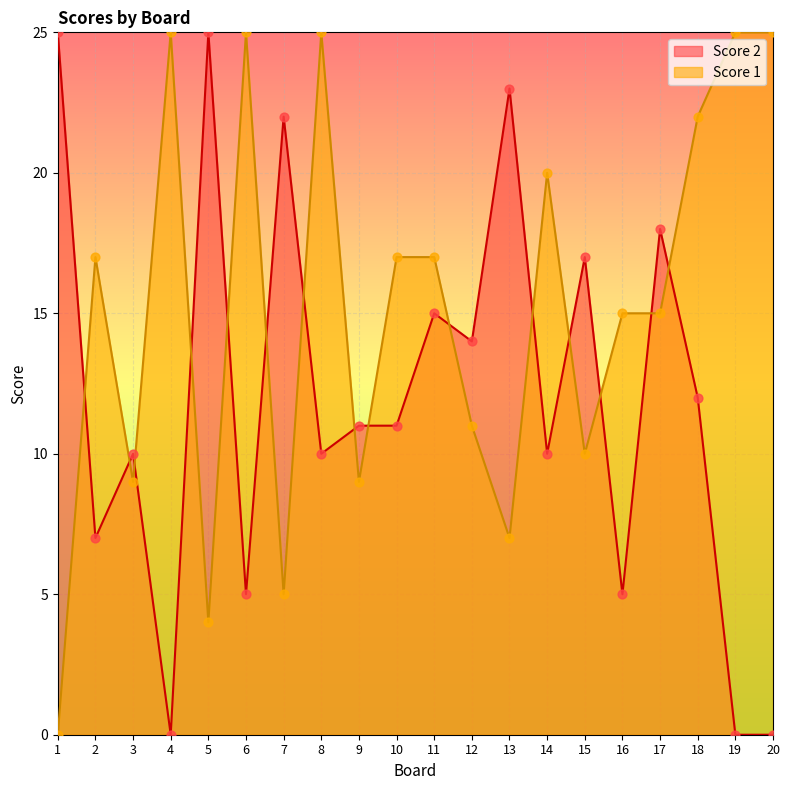

At which category is the sum across all series the highest?

8